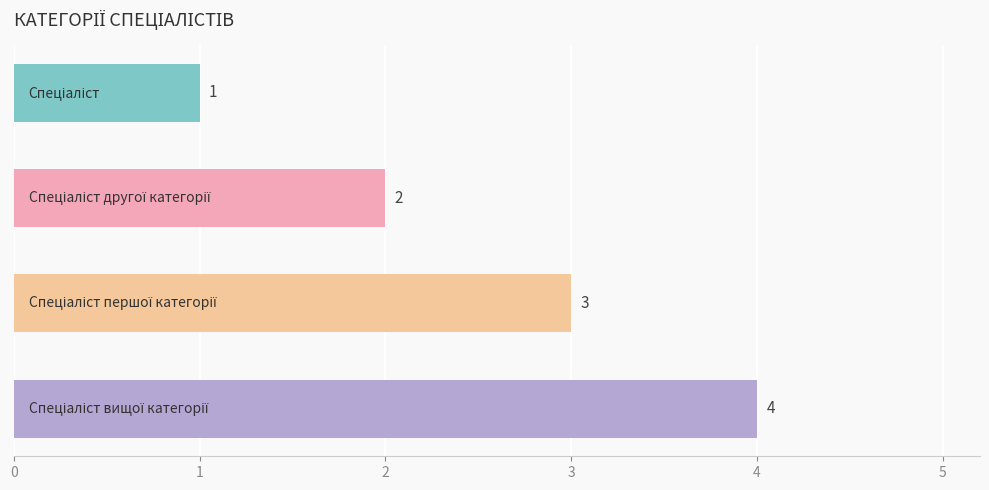

How many bars are there in total?

4